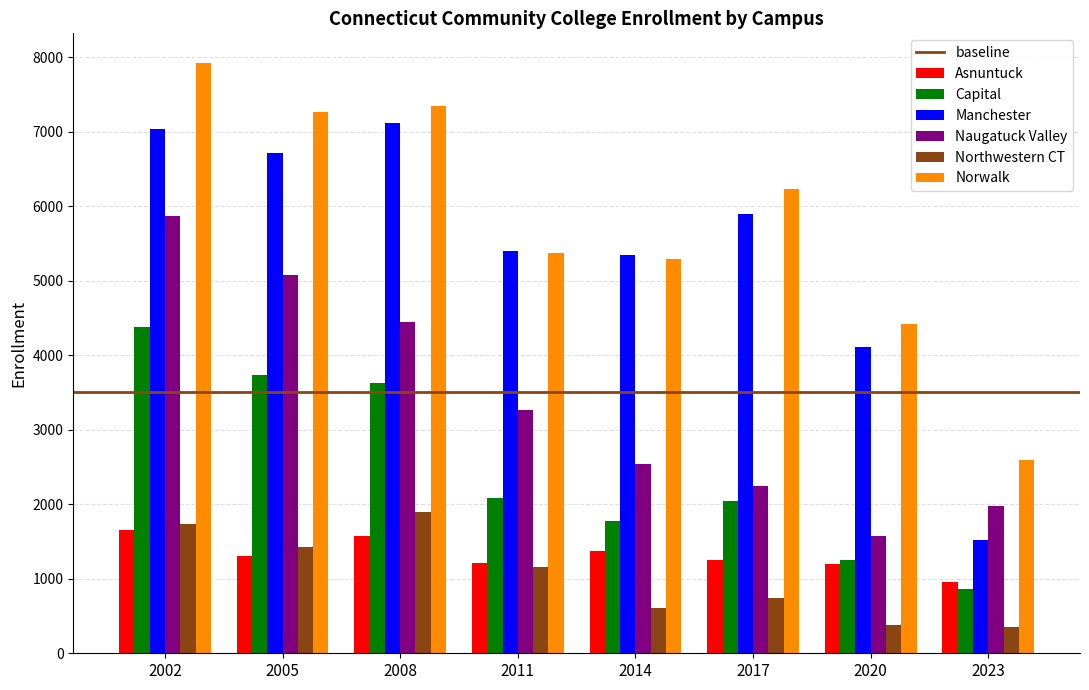

The Capital series shows 3100 at 2014. True or false?

False